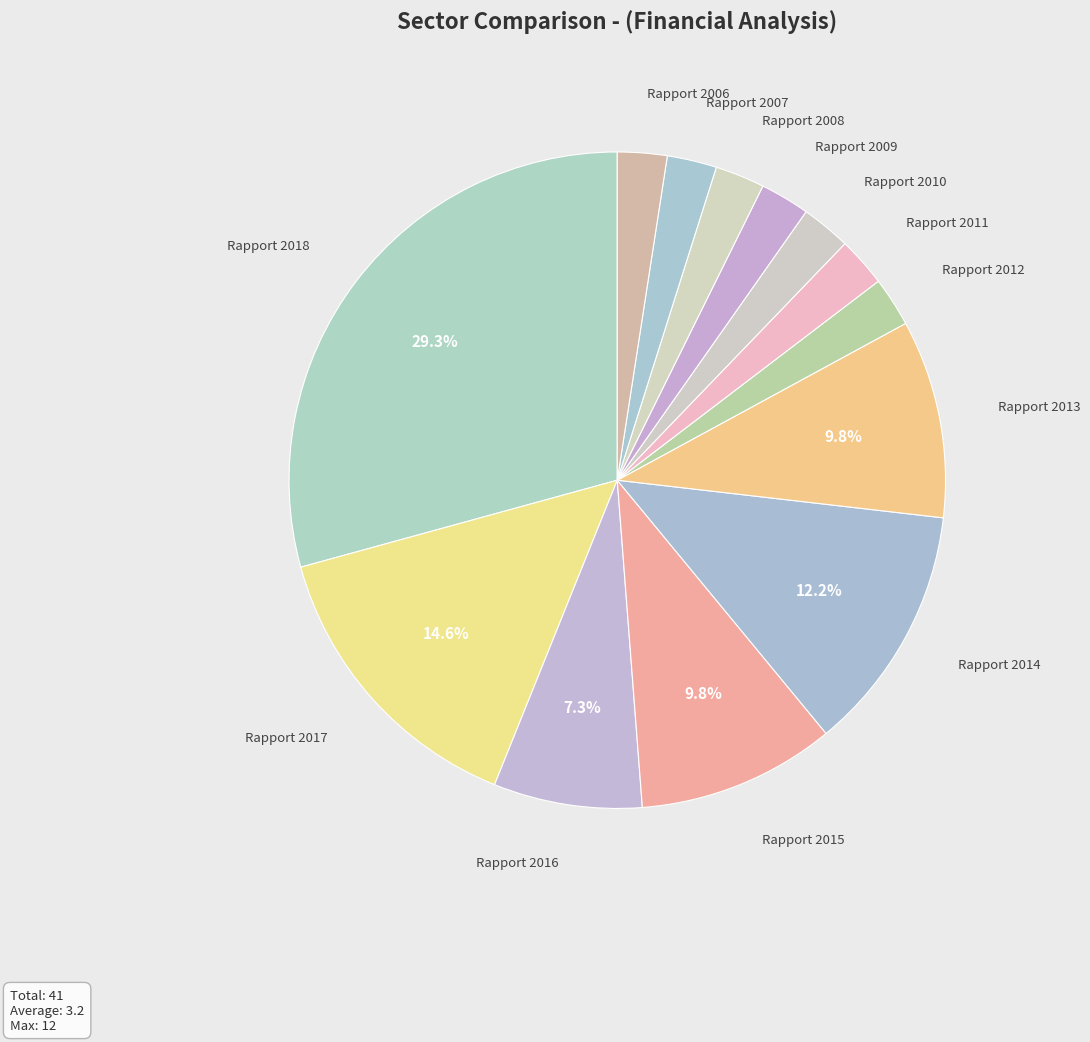

What percentage is the Rapport 2012 slice, to the nearest percent?

2%